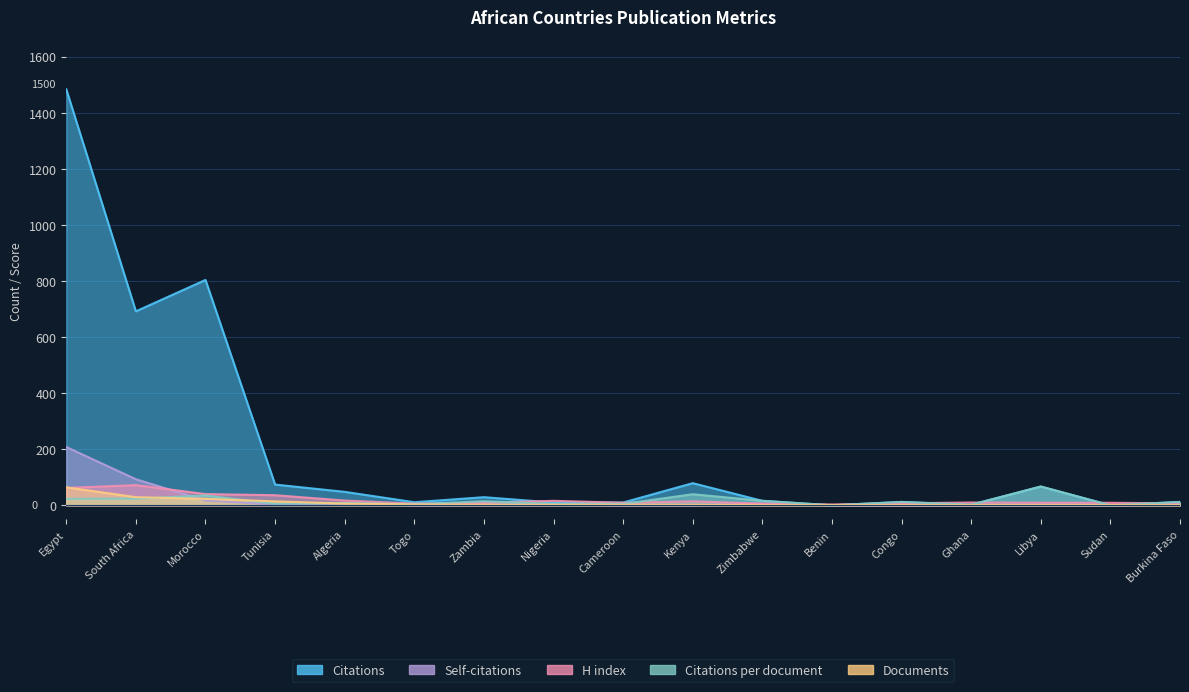

How many interior local valleys does the Citations series have?

5